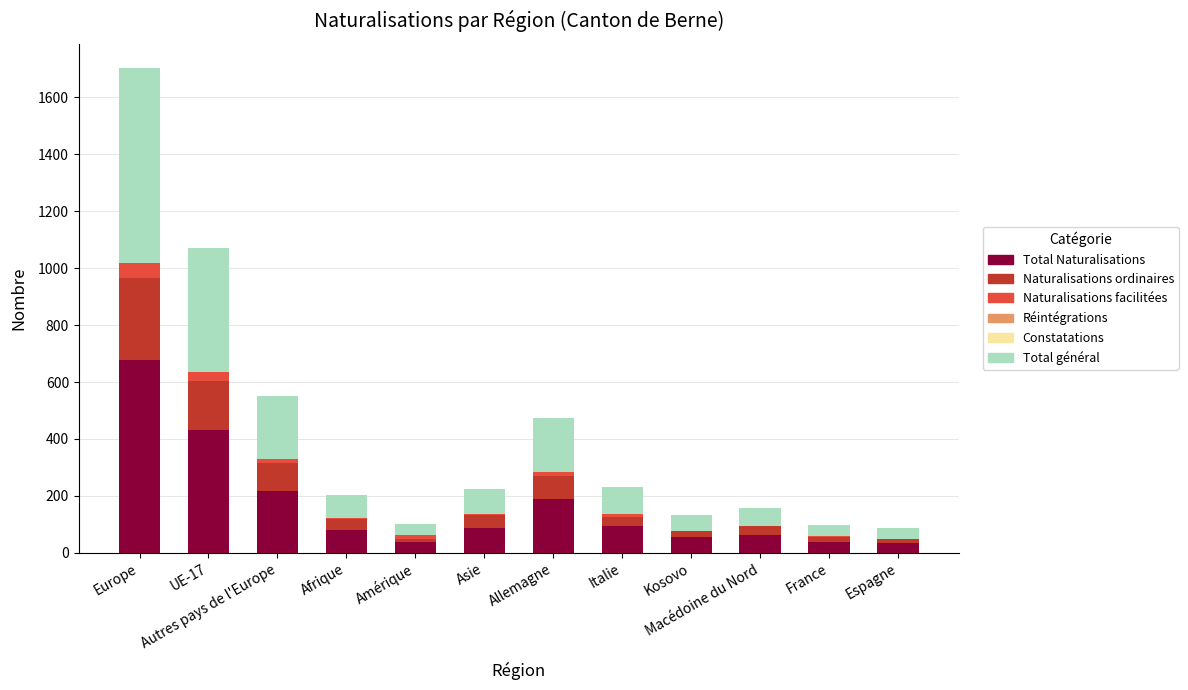

Is it true that Total Naturalisations equals 39 at Amérique?

True